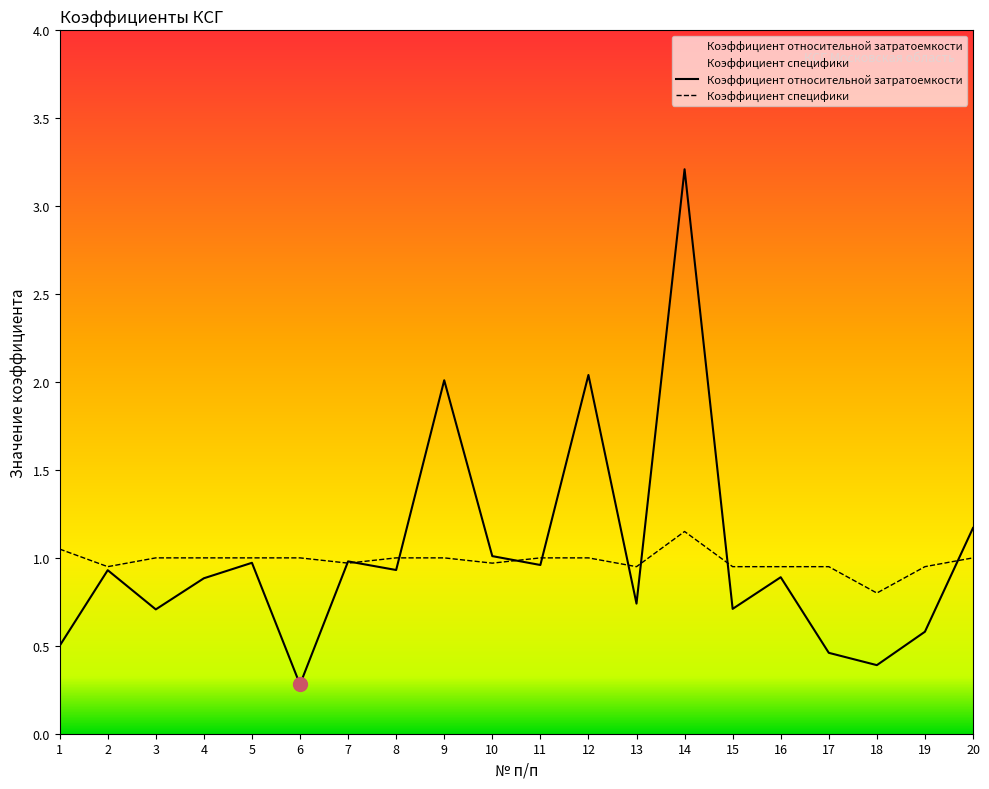

Reading left to right, what are all the values shown in this chart?

Коэффициент относительной затратоемкости: 1=0.5	2=0.9	3=0.7	4=0.9	5=1.0	6=0.3	7=1.0	8=0.9	9=2.0	10=1.0	11=1.0	12=2.0	13=0.7	14=3.2	15=0.7	16=0.9	17=0.5	18=0.4	19=0.6	20=1.2
Коэффициент специфики: 1=1.1	2=0.9	3=1.0	4=1.0	5=1.0	6=1.0	7=1.0	8=1.0	9=1.0	10=1.0	11=1.0	12=1.0	13=0.9	14=1.1	15=0.9	16=0.9	17=0.9	18=0.8	19=0.9	20=1.0